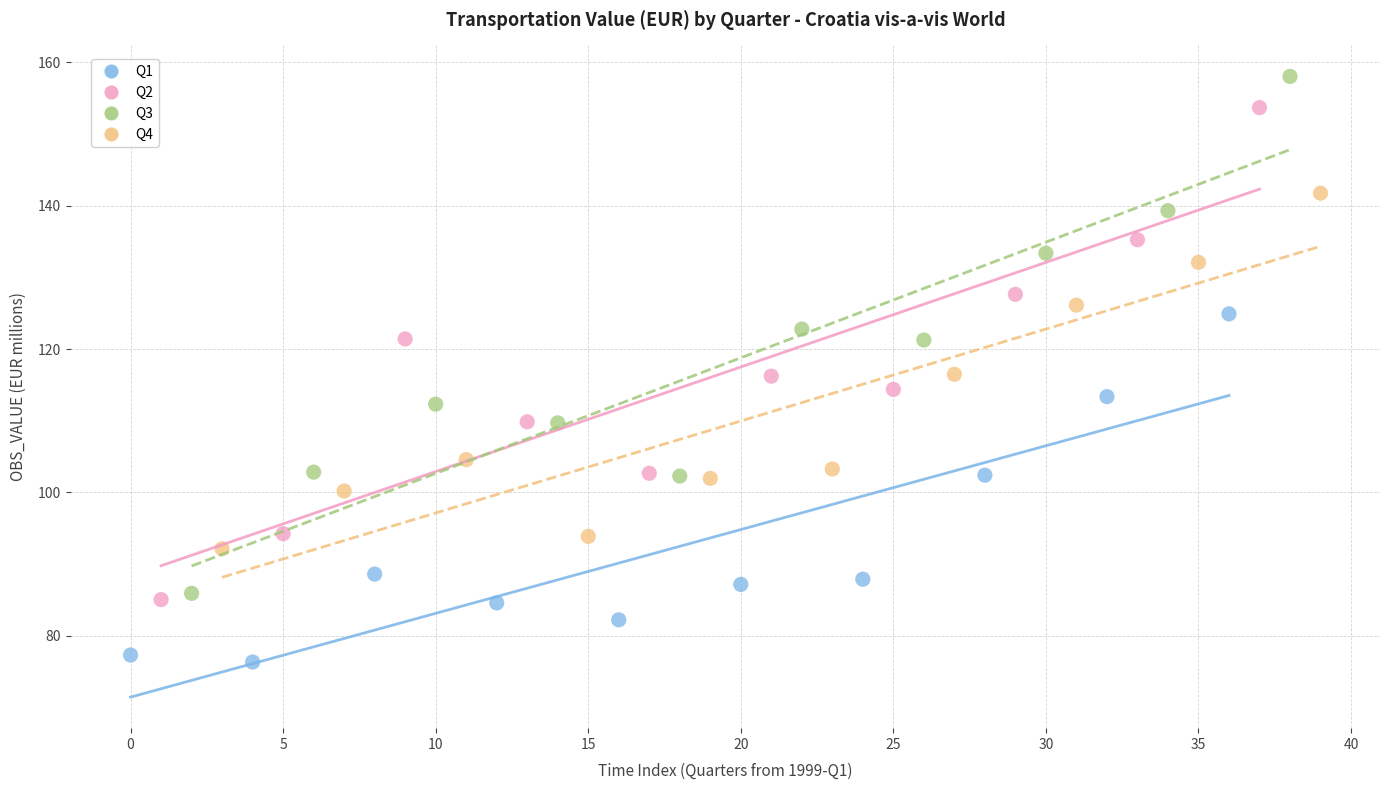

Which series has the largest Y range (max minus min)?

Q3